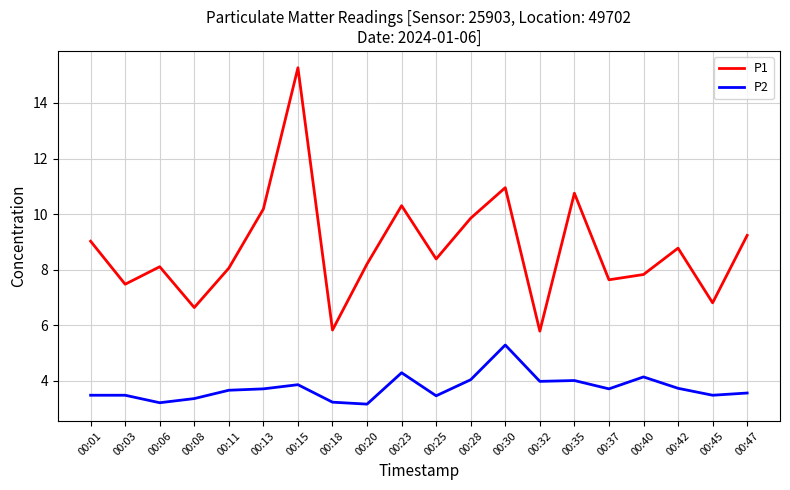

Which series changed the most between 00:08 and 00:40?

P1